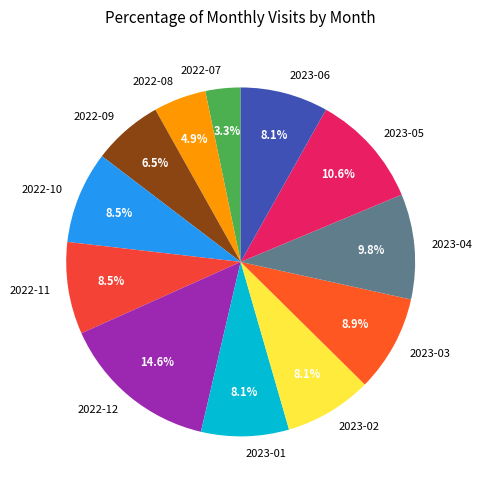

Is 2022-10 the majority of the pie?

No